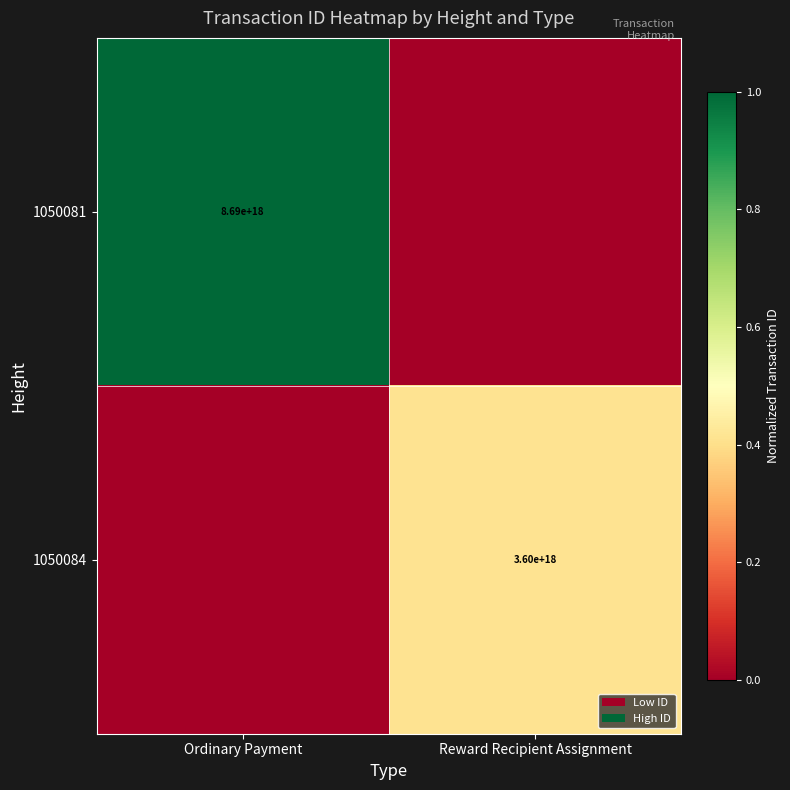

What is the total value across all series at Ordinary Payment?

1.0